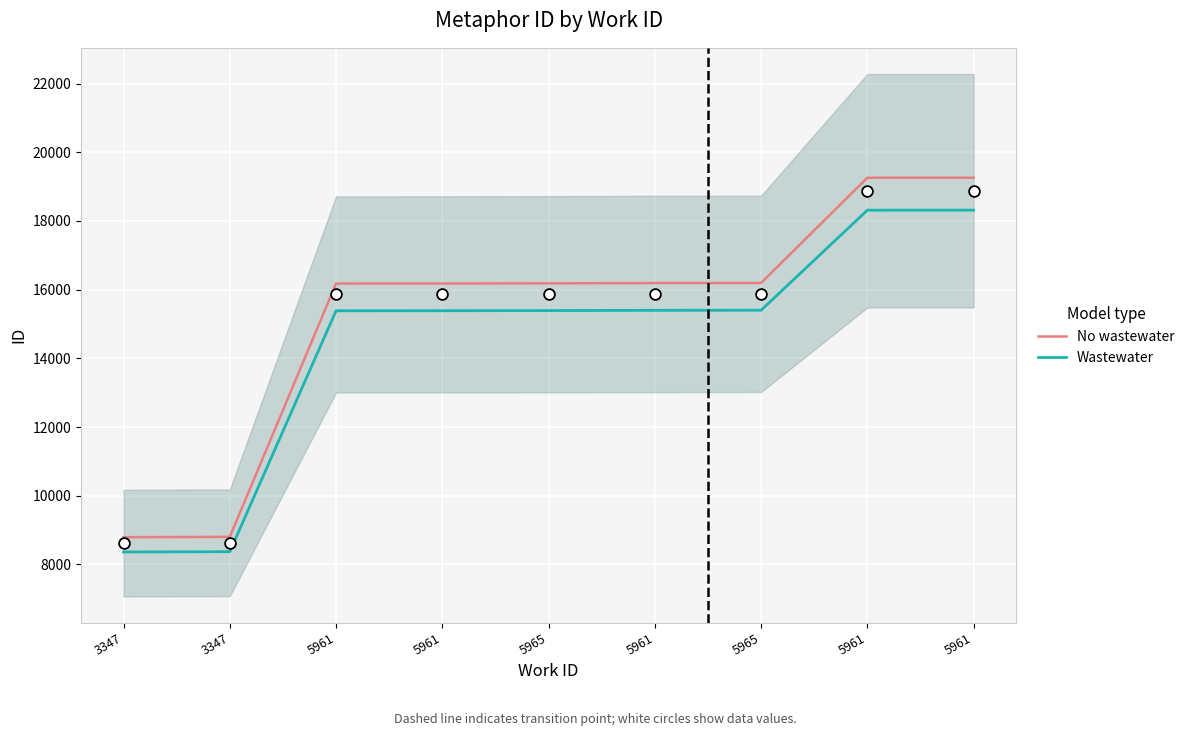

What is the total value across all series at 5961?

31561.4